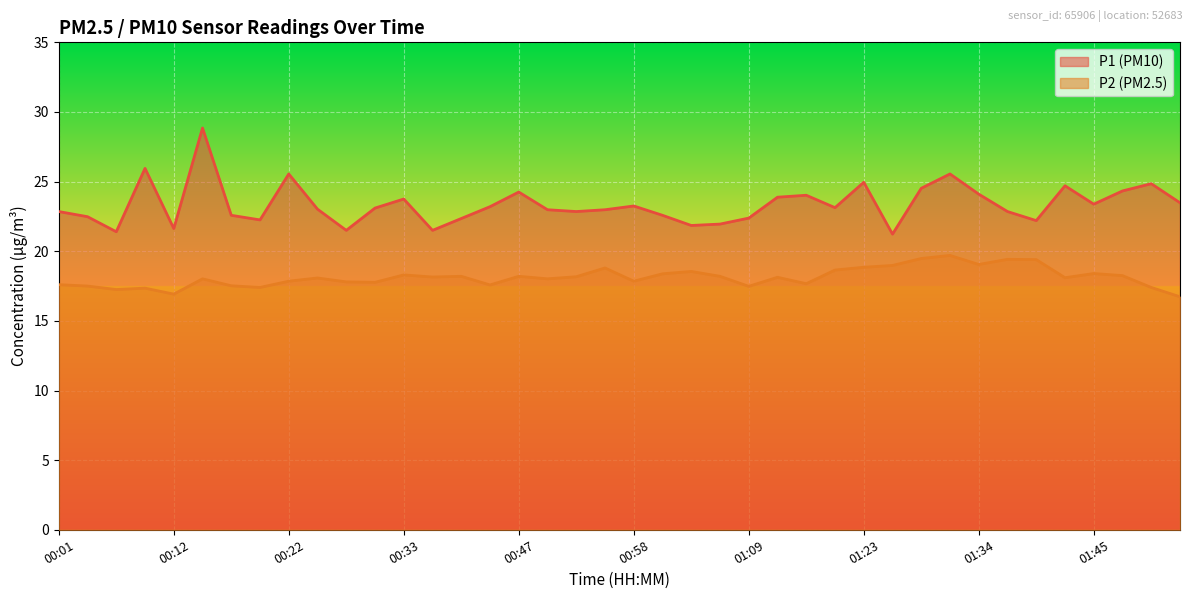

Which series has the largest total across all categories?

P1 (PM10)